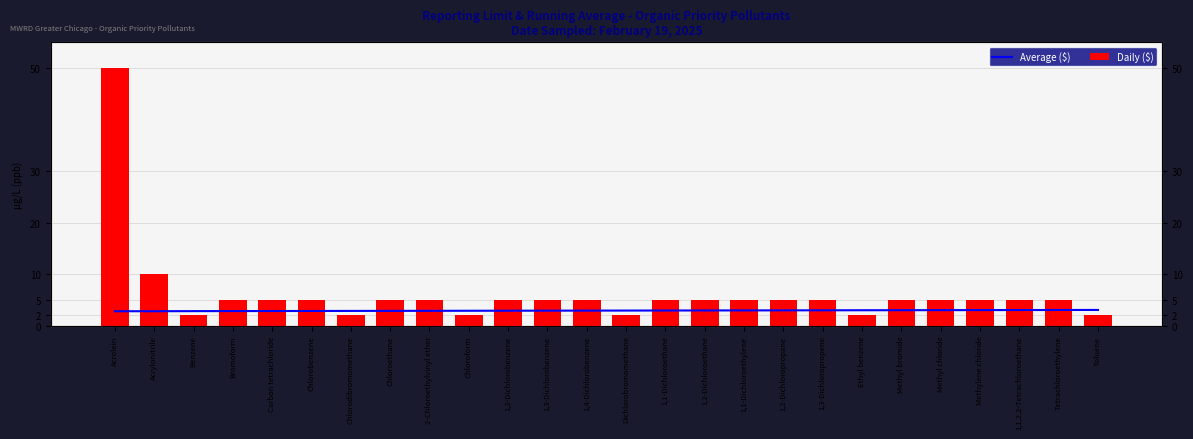

What is the sum of the Average ($) values at Dichlorobromomethane and 1,2-Dichloropropane?

5.9